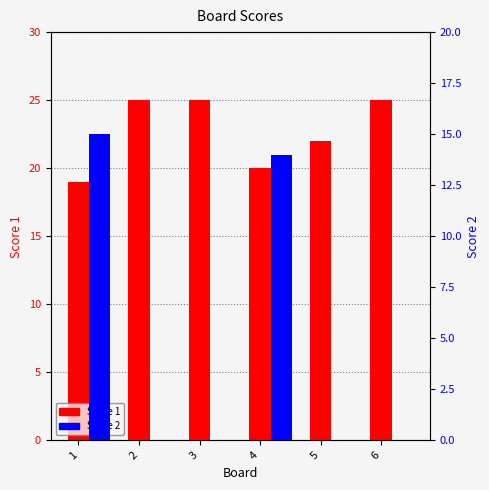

What is the lowest value of the Score 1 series?

19